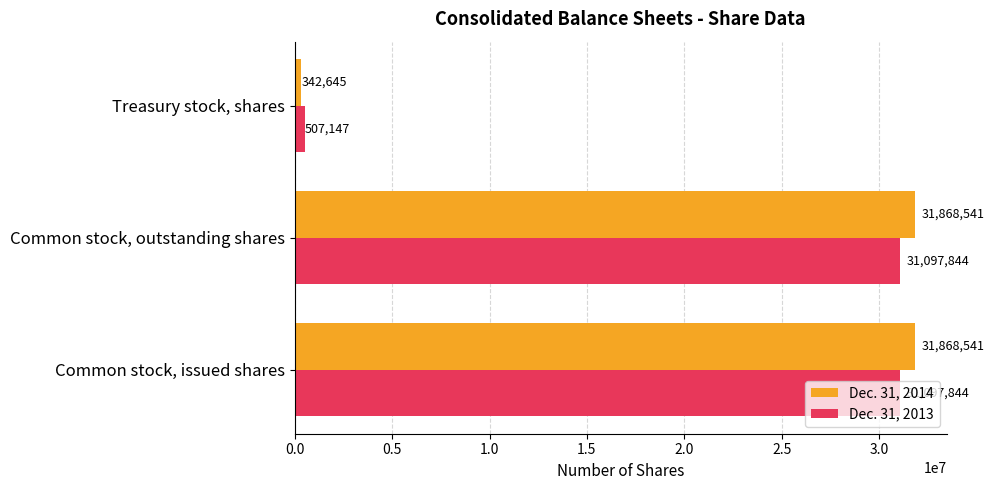

Is it true that Dec. 31, 2013 equals 31097844 at Common stock, issued shares?

True